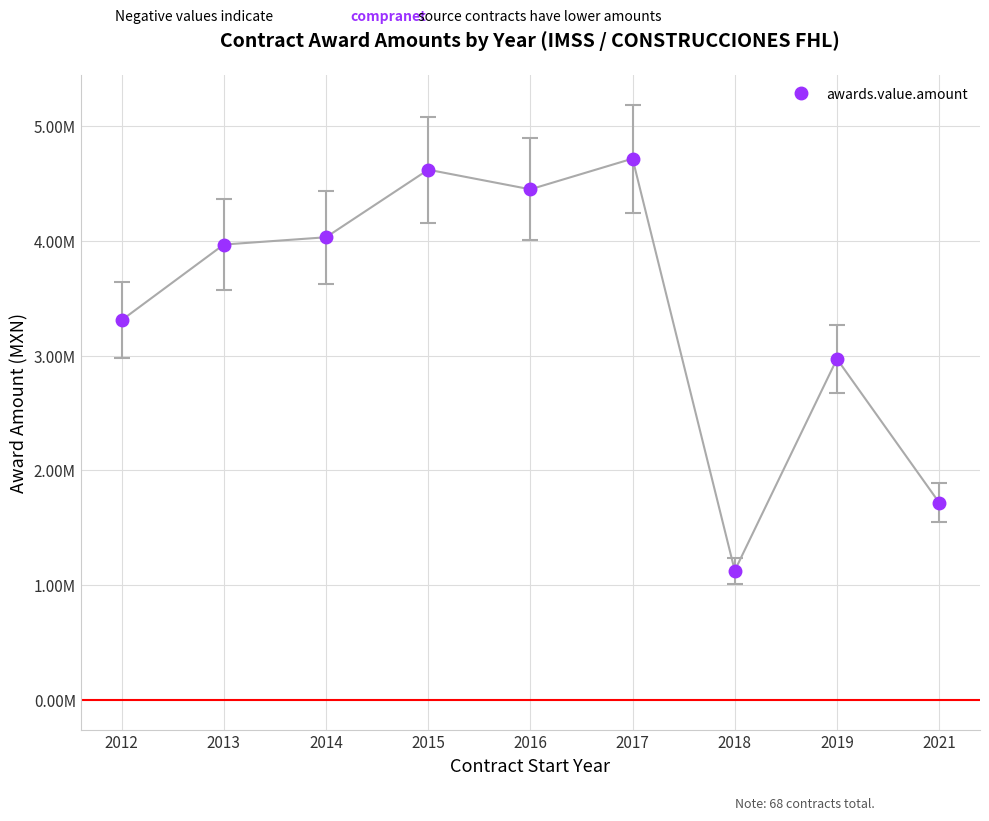

Reading left to right, list all the values displayed in this chart.

3309047.5	3968489.6	4031929.9	4620844.5	4449904.8	4717379.2	1125944.5	2971305.7	1719587.5